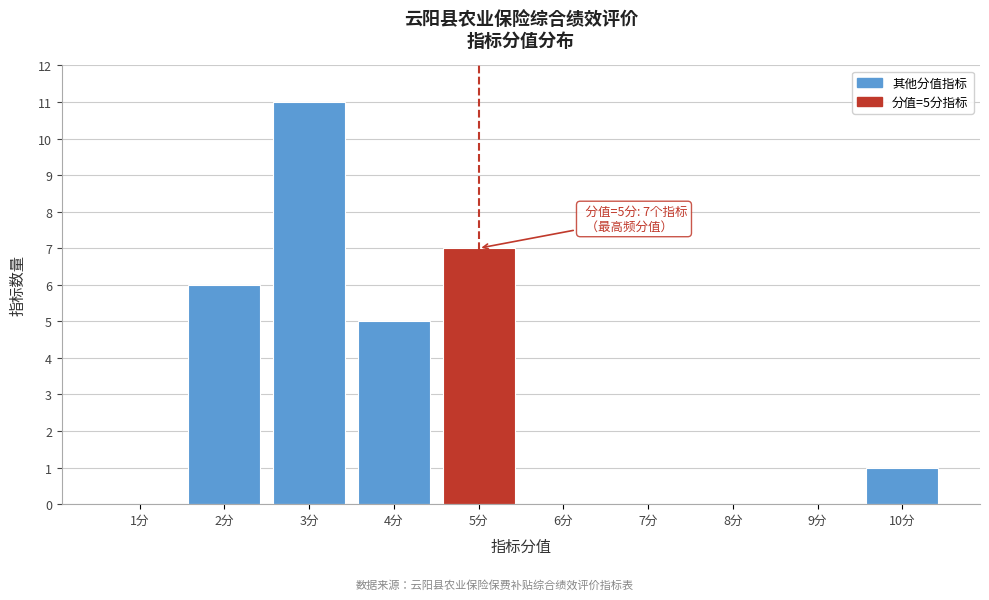

Reading left to right, list all the values displayed in this chart.

1分=0	2分=6	3分=11	4分=5	5分=7	6分=0	7分=0	8分=0	9分=0	10分=1